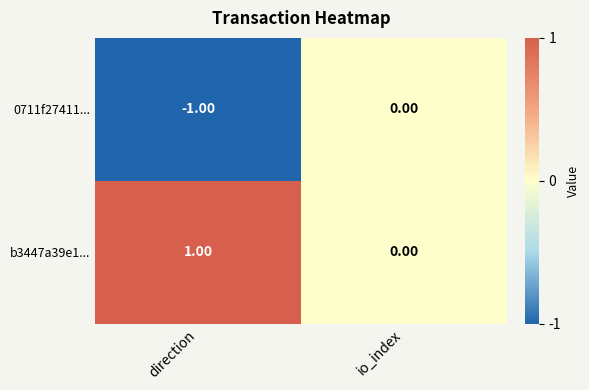

List the series in order of their peak value, highest first.

b3447a39e1..., 0711f27411...